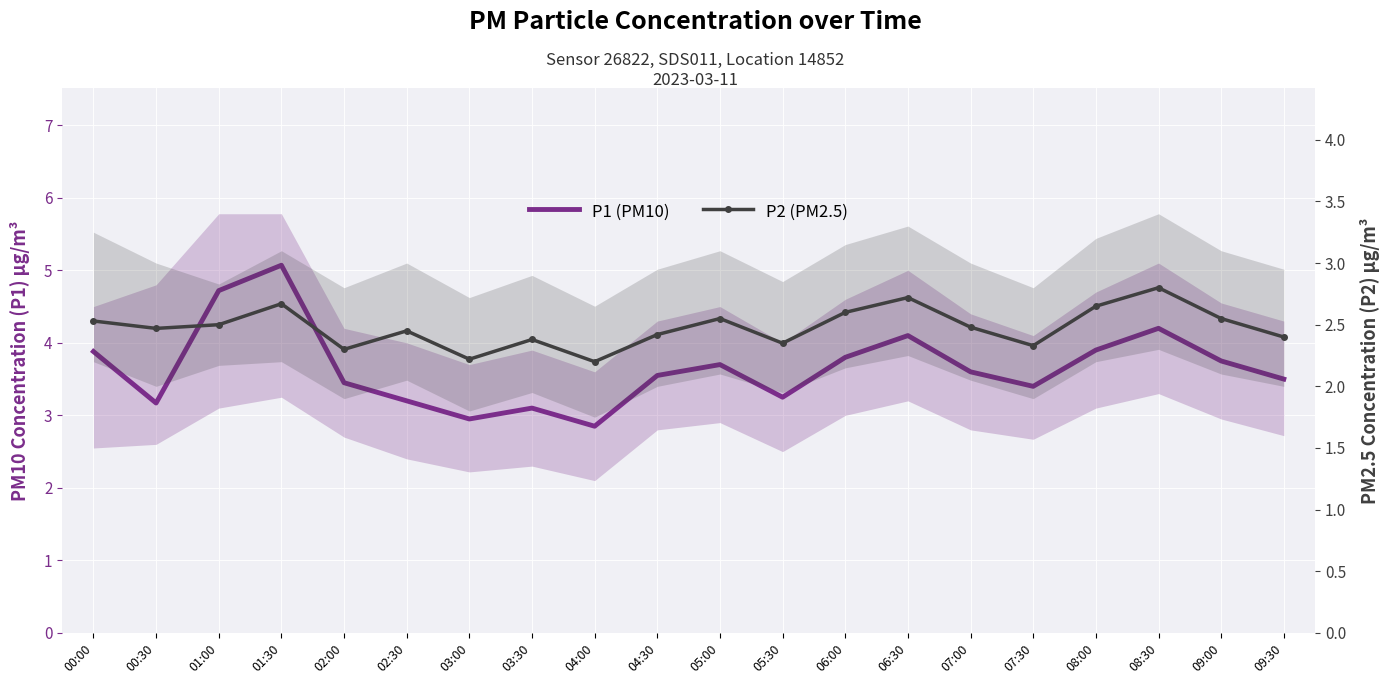

Which series changed the most between 04:00 and 05:00?

P1 (PM10)